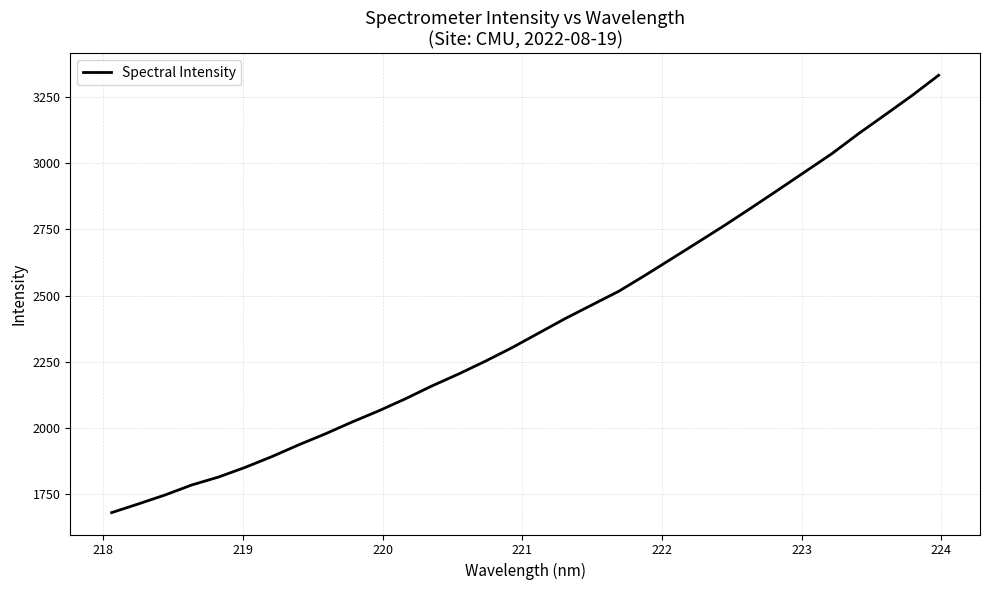

What is the smallest value displayed?

1678.7